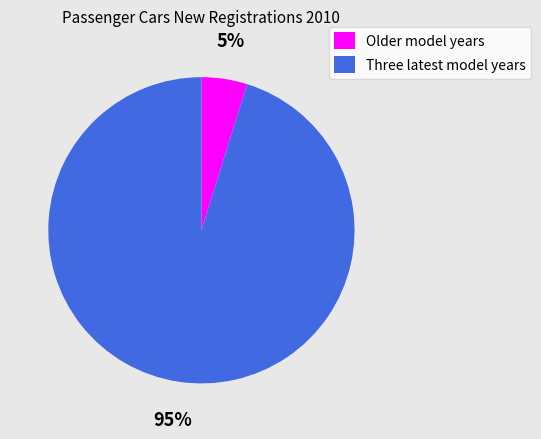

Between Older model years and Three latest model years, which is larger?

Three latest model years